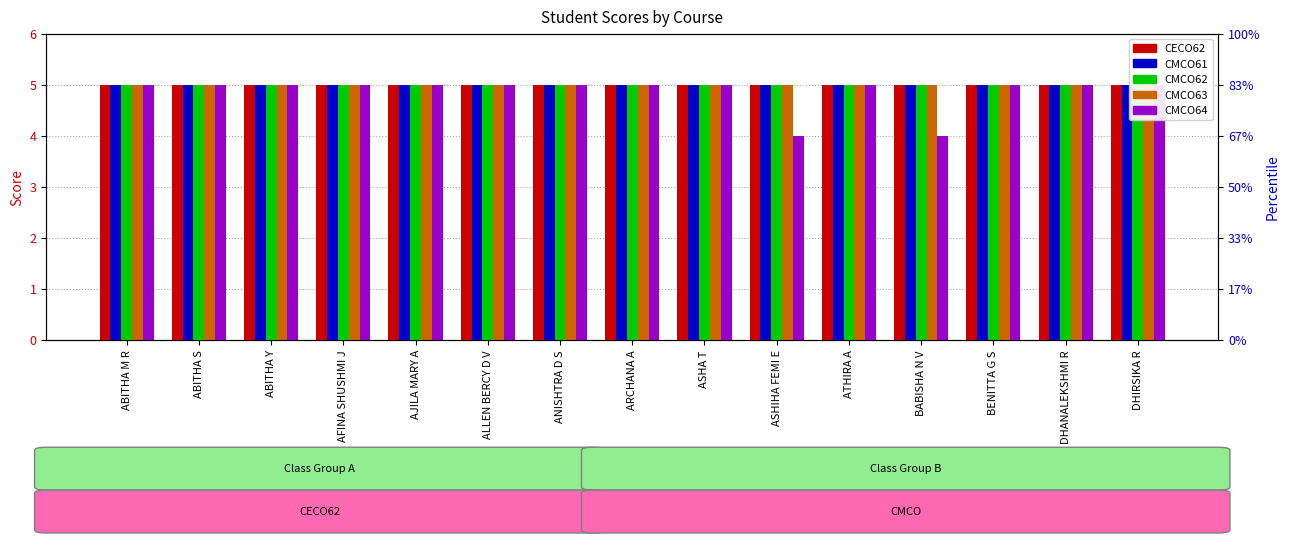

What is the sum of all CMCO61 values?

75